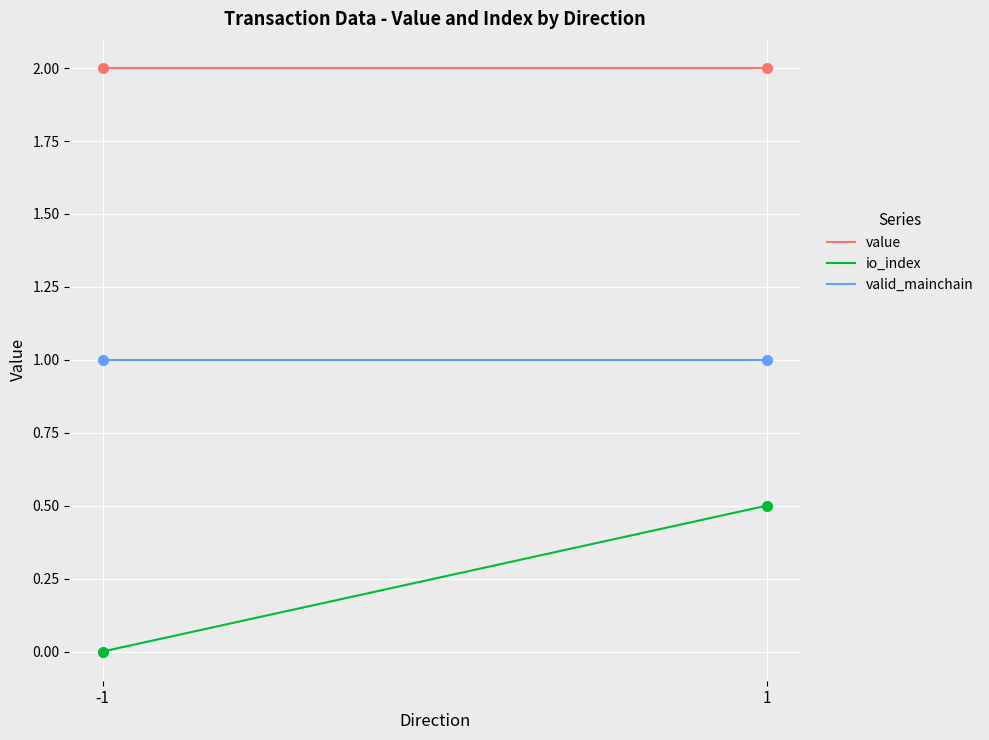

Which series has the widest spread of values?

io_index